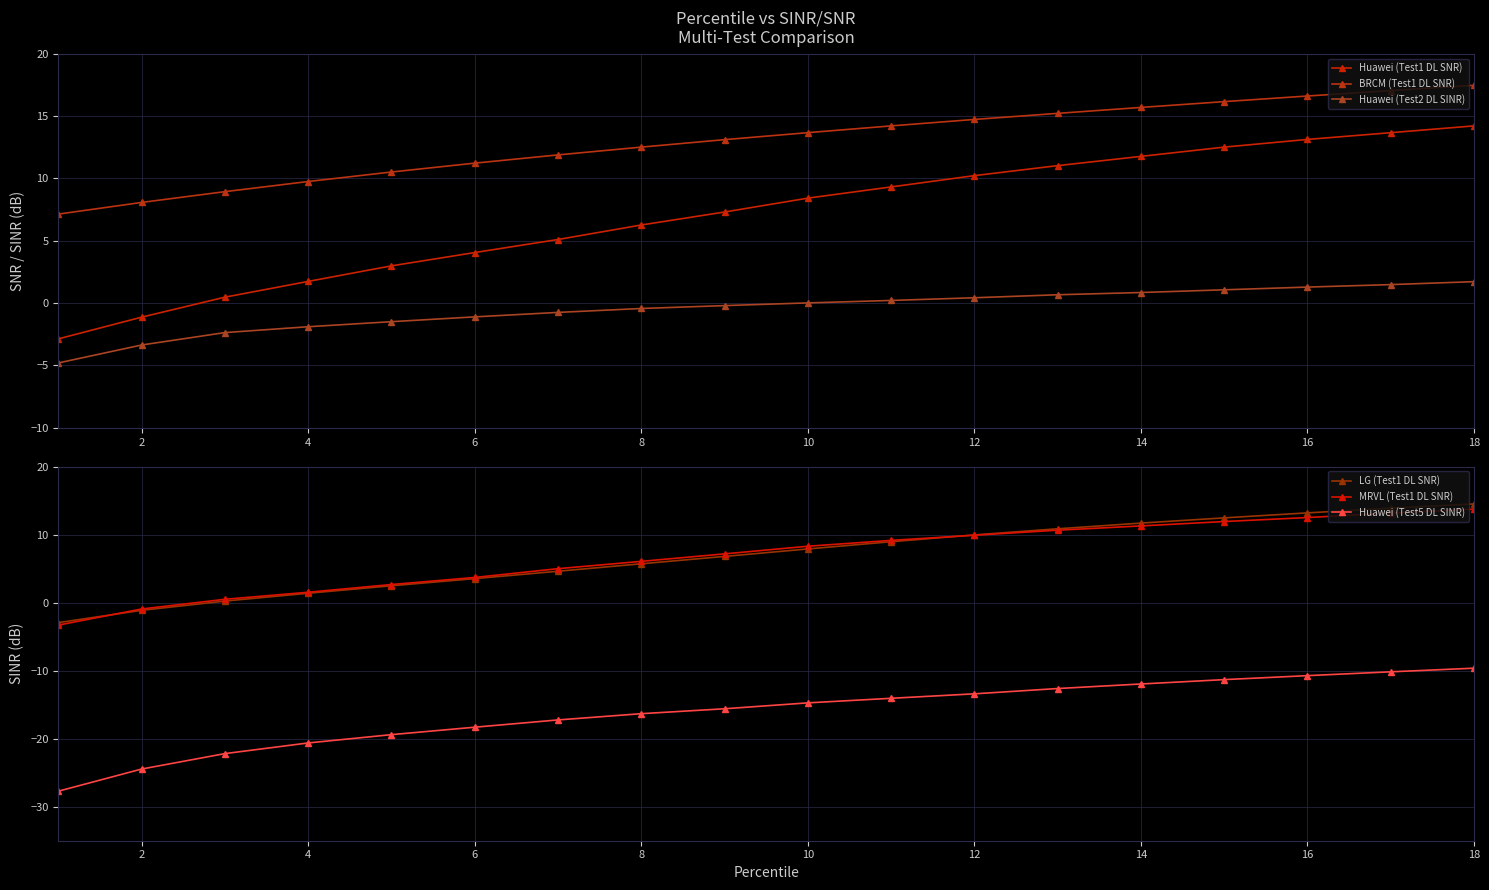

What is the value of the BRCM (Test1 DL SNR) point at the 11th from the left?

11.2